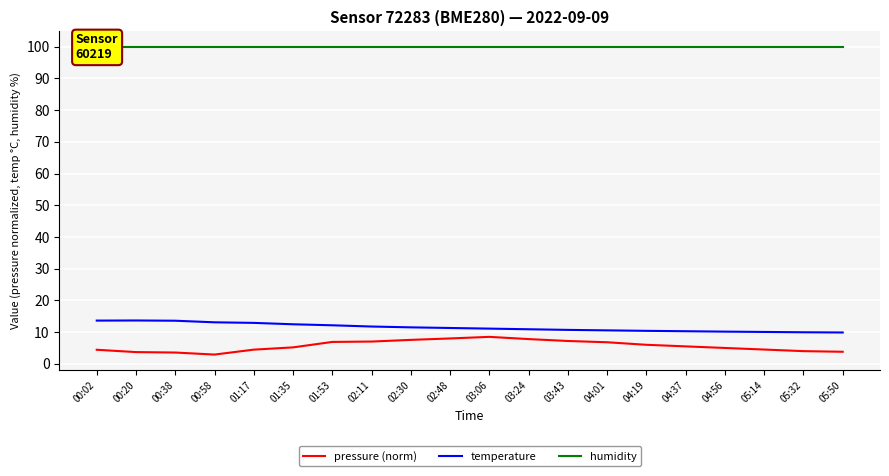

Which category has the lowest value in the pressure (norm) series?

00:58